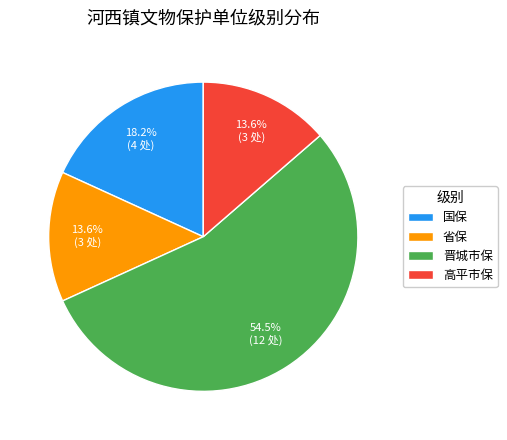

Combined, do 高平市保 and 国保 account for over 50%?

No